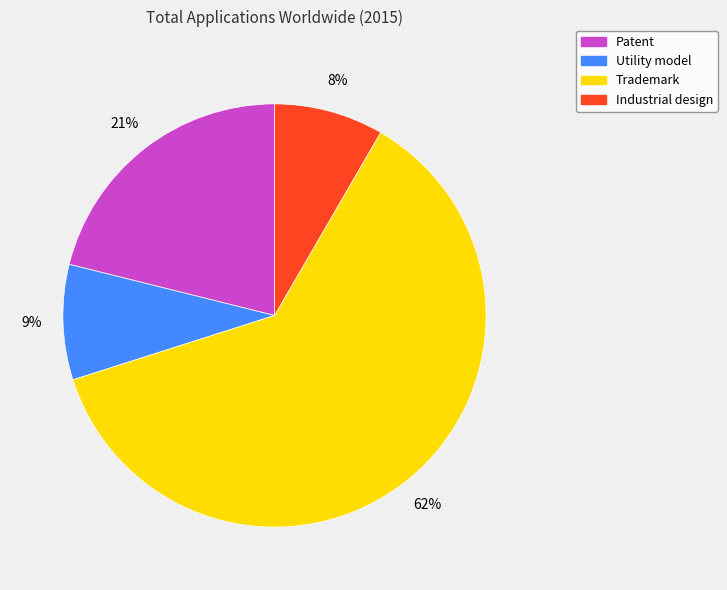

To the nearest percent, what portion does Industrial design represent?

8%